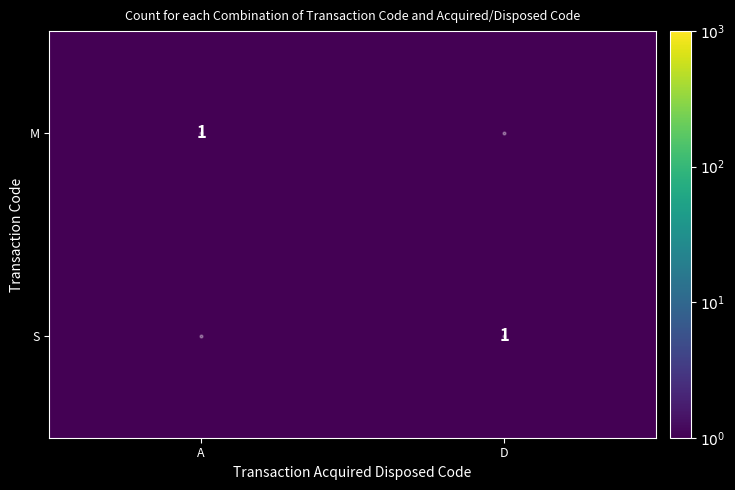

The M series shows 1.0 at A. True or false?

True